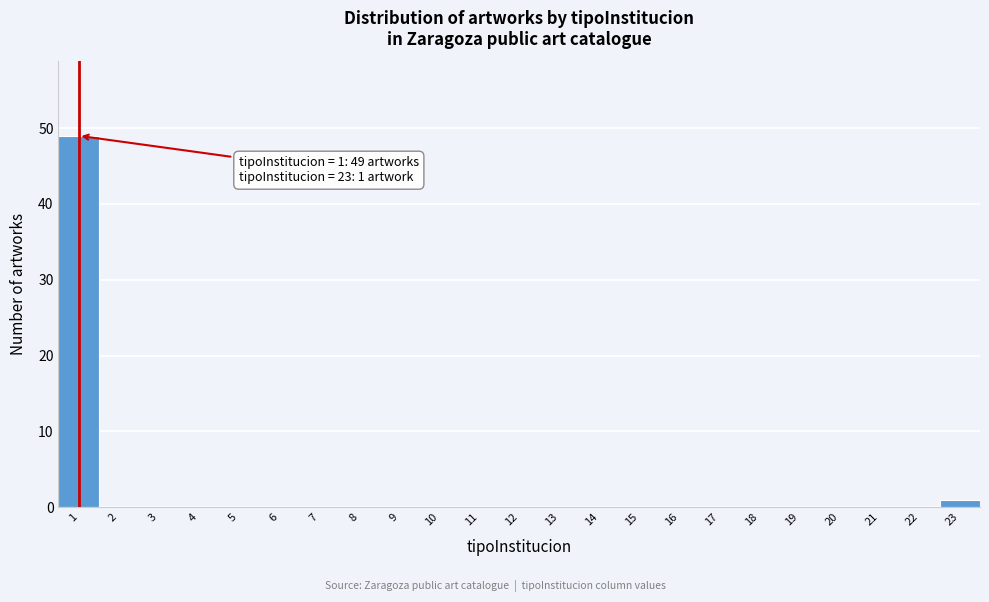

Over which range of the x-axis is the bar tallest?

0.5 to 1.5